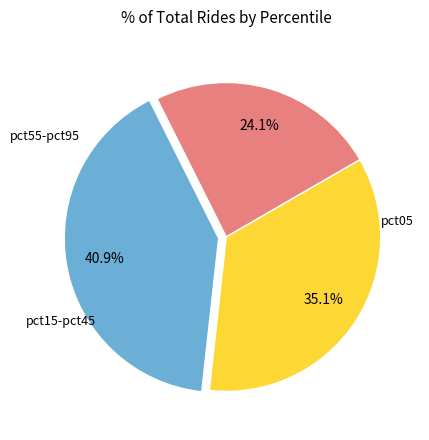

Does any single category account for the majority?

No